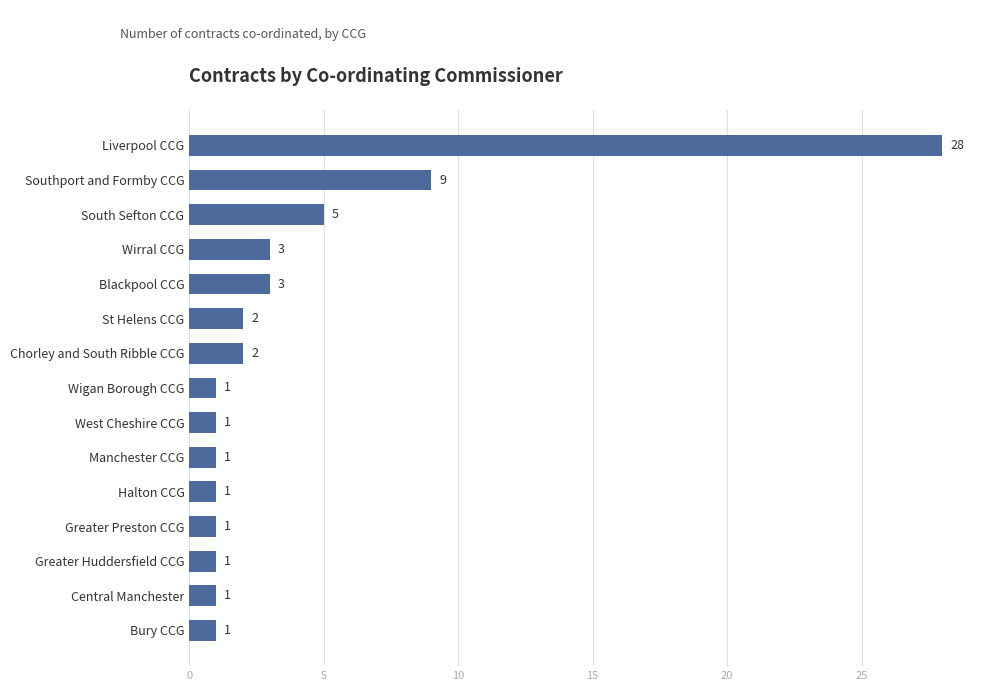

Where is the data nearest to the value 14?

Southport and Formby CCG